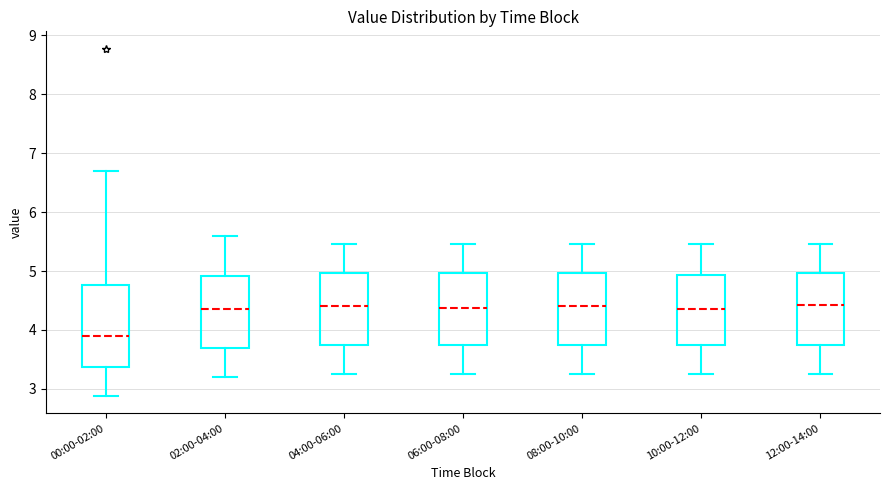

Reading left to right, read every box against the y-axis: the position of its median line, the range the box covers, and the ends of its whiskers. The values are not printed on the chart, so give them approximately, as read against the axis.

00:00-02:00: median 3.9, box 3.4 to 4.8, whiskers 2.9 to 6.7
02:00-04:00: median 4.4, box 3.7 to 4.9, whiskers 3.2 to 5.6
04:00-06:00: median 4.4, box 3.7 to 5.0, whiskers 3.3 to 5.5
06:00-08:00: median 4.4, box 3.8 to 5.0, whiskers 3.3 to 5.5
08:00-10:00: median 4.4, box 3.8 to 5.0, whiskers 3.3 to 5.5
10:00-12:00: median 4.4, box 3.7 to 4.9, whiskers 3.3 to 5.5
12:00-14:00: median 4.4, box 3.7 to 5.0, whiskers 3.3 to 5.5